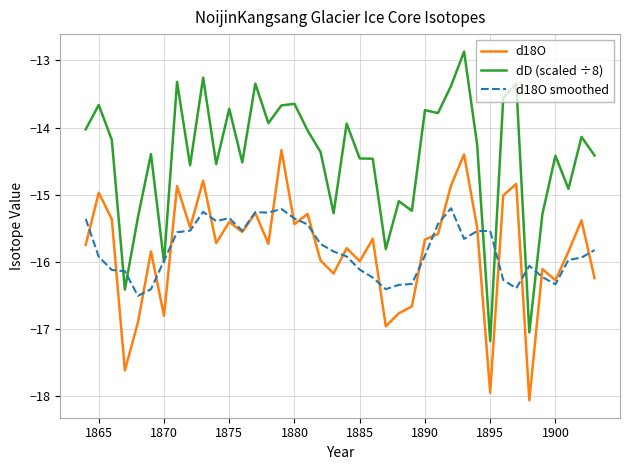

True or false: d18O and dD (scaled ÷8) intersect in this chart.

False